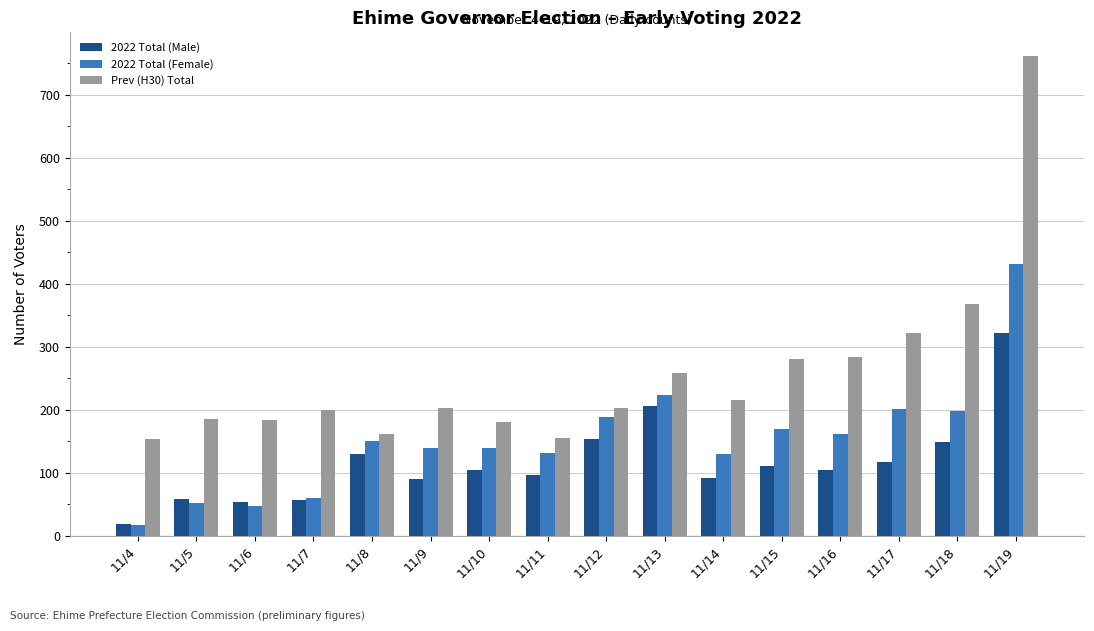

Between 11/5 and 11/18, which series saw the biggest shift?

Prev (H30) Total